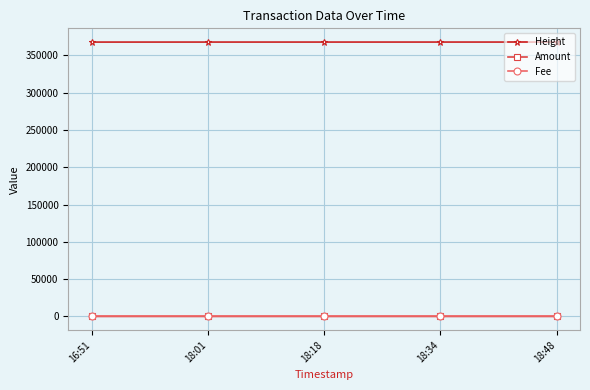

What is the label of the 5th point from the right?

16:51